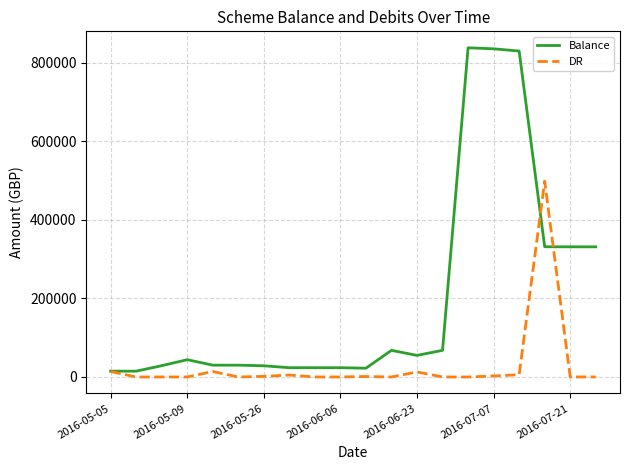

Which series has the largest total across all categories?

Balance